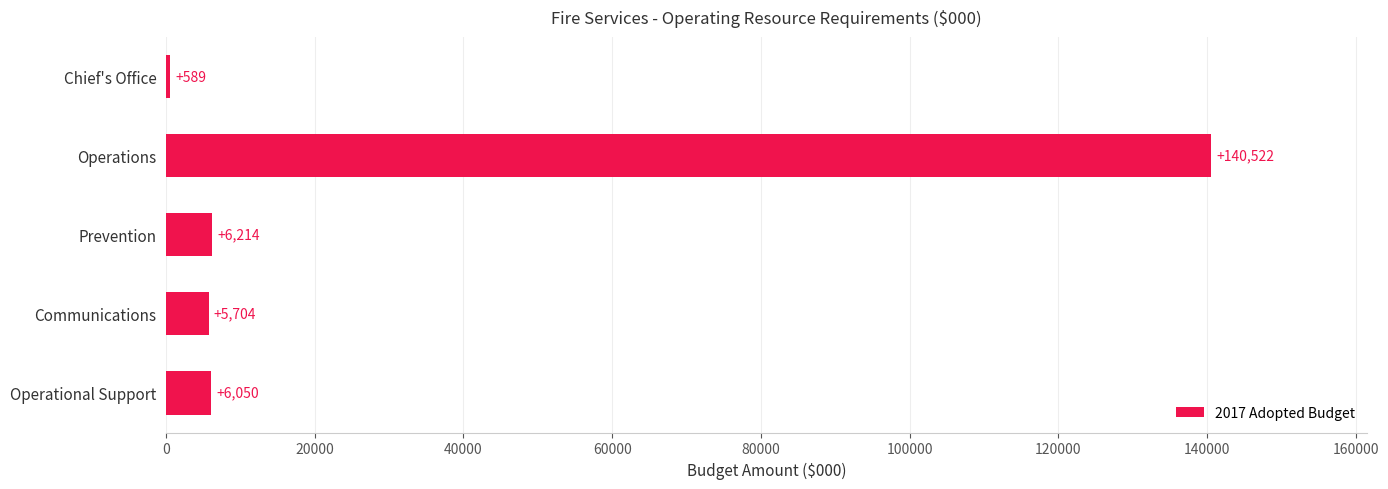

What is the approximate value at Communications, to the nearest 10?

5700